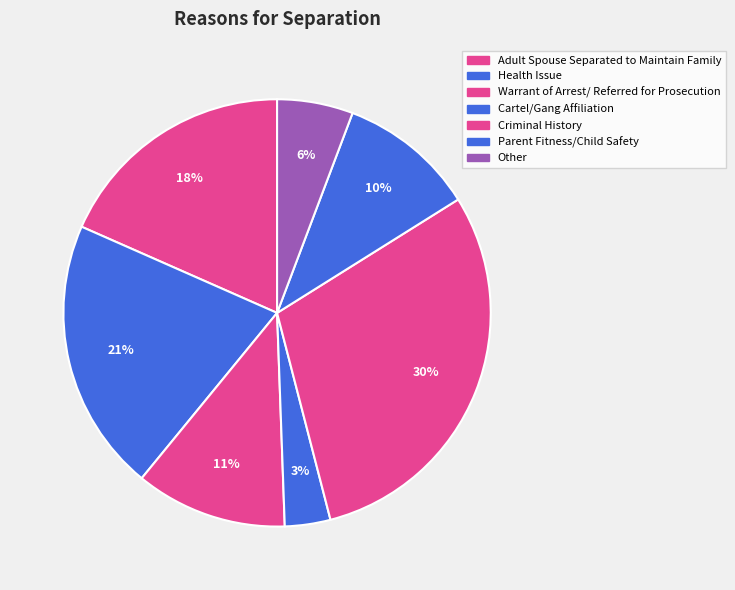

What percentage do Adult Spouse Separated to Maintain Family and Parent Fitness/Child Safety together represent?

28.7%